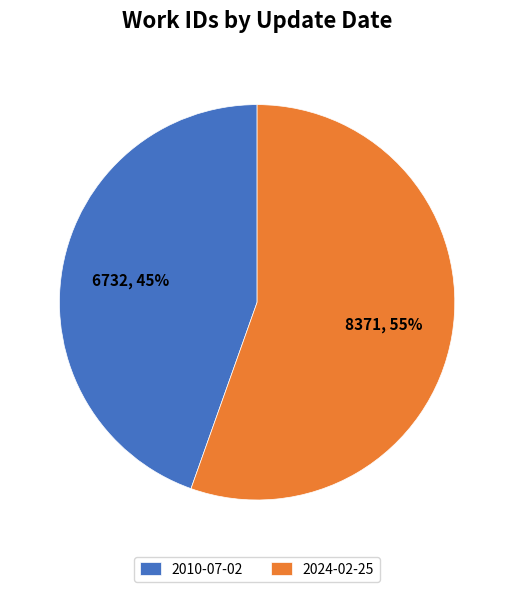

Which category has the smallest portion of the pie?

2010-07-02